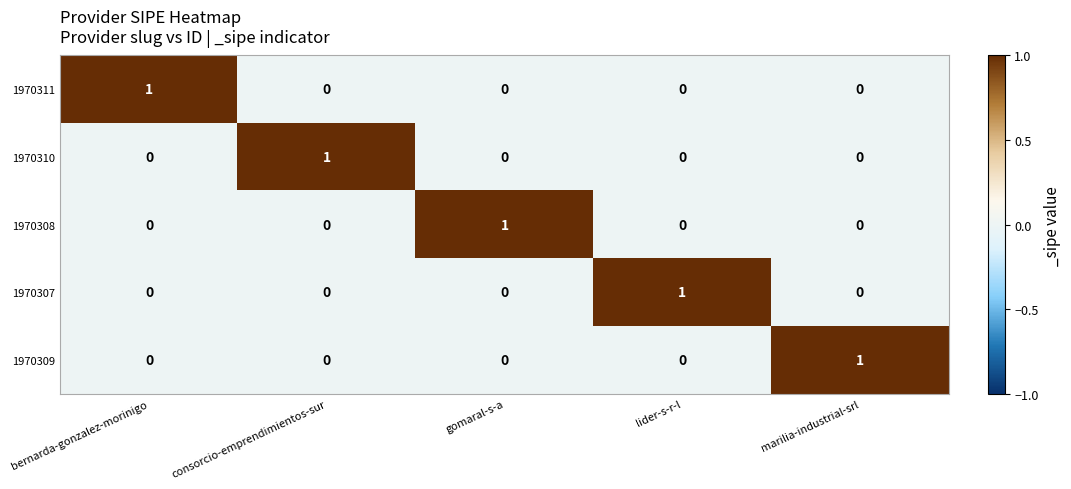

How many categories are shown in the chart?

5